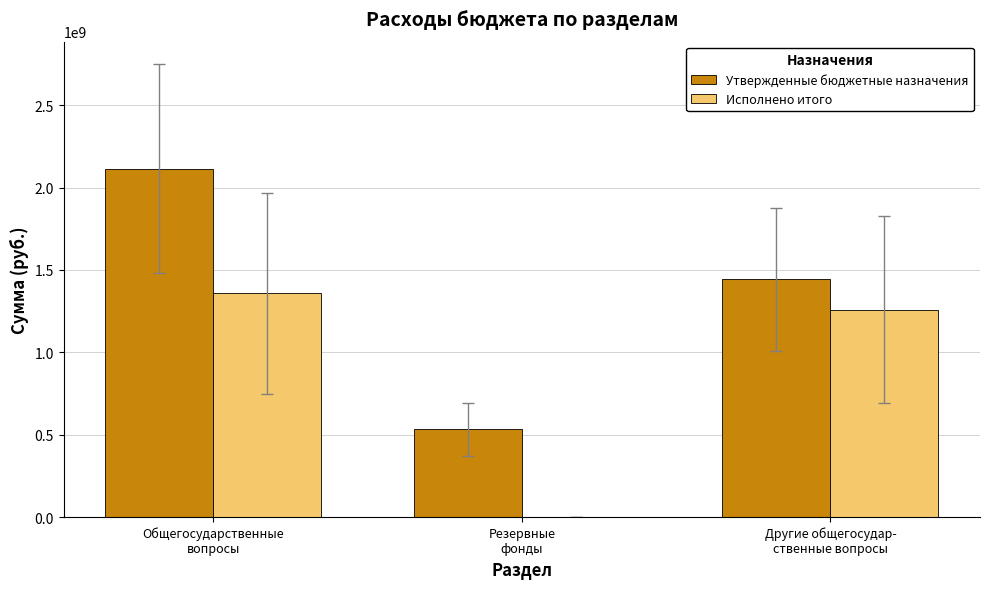

Which series has the largest total across all categories?

Утвержденные бюджетные назначения